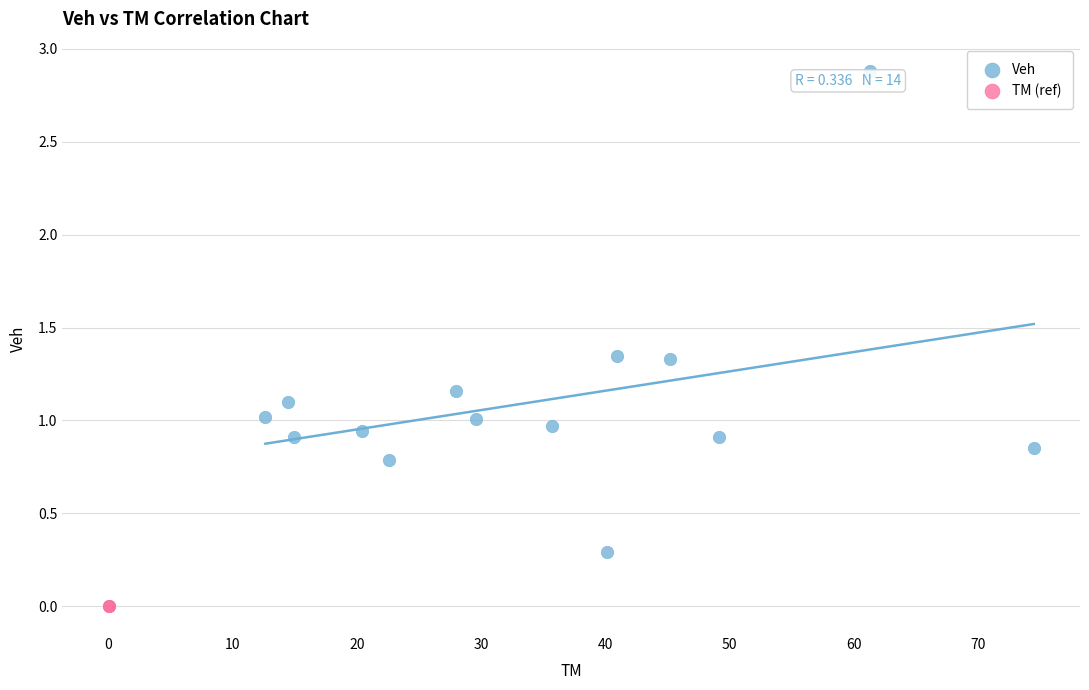

What are all the series names shown in the legend?

Veh, TM (ref)